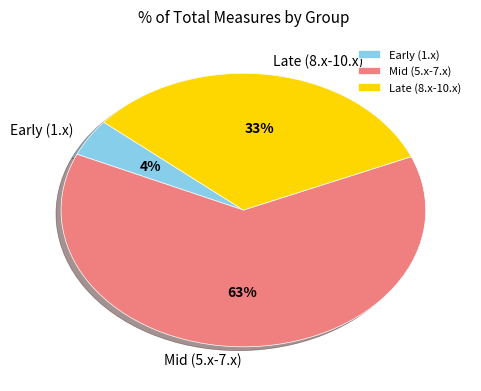

To the nearest percent, what is the combined percentage of Early (1.x) and Late (8.x-10.x)?

37%